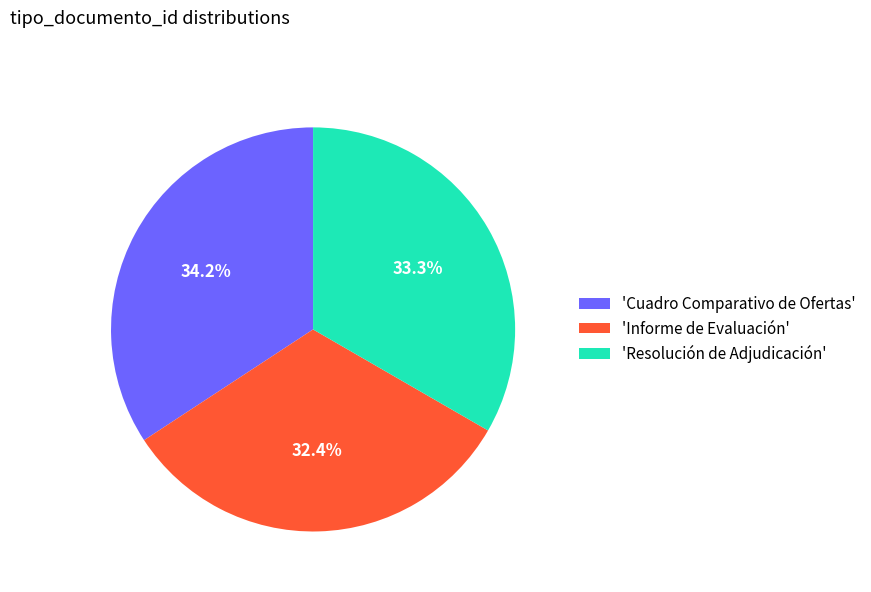

Is there any slice that represents more than half of the pie?

No